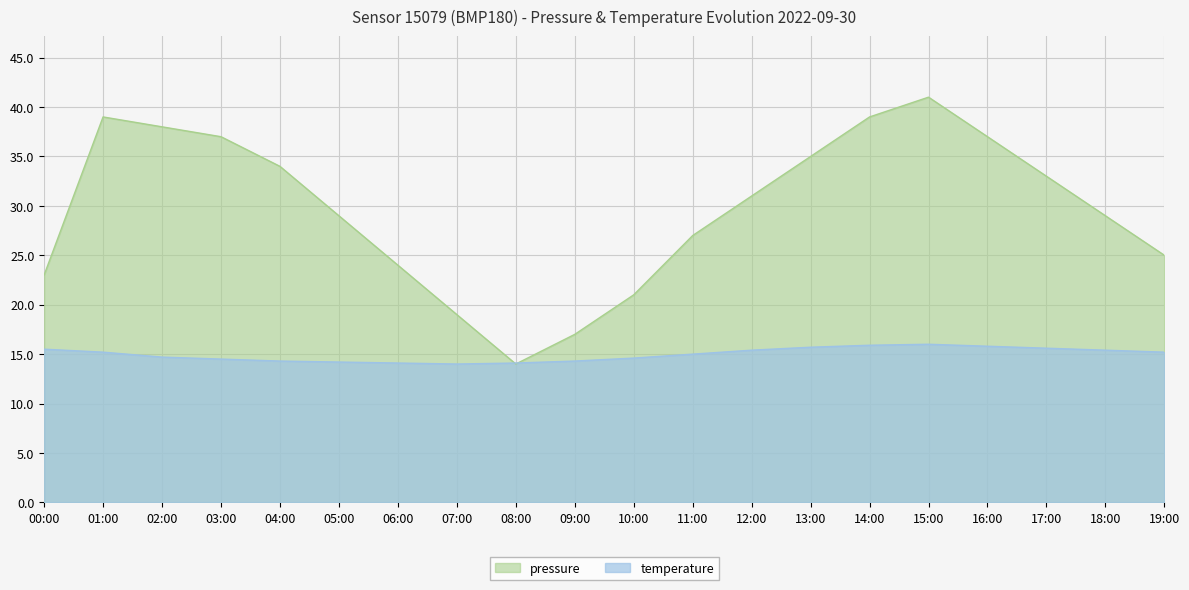

What position from the right is 06:00?

14